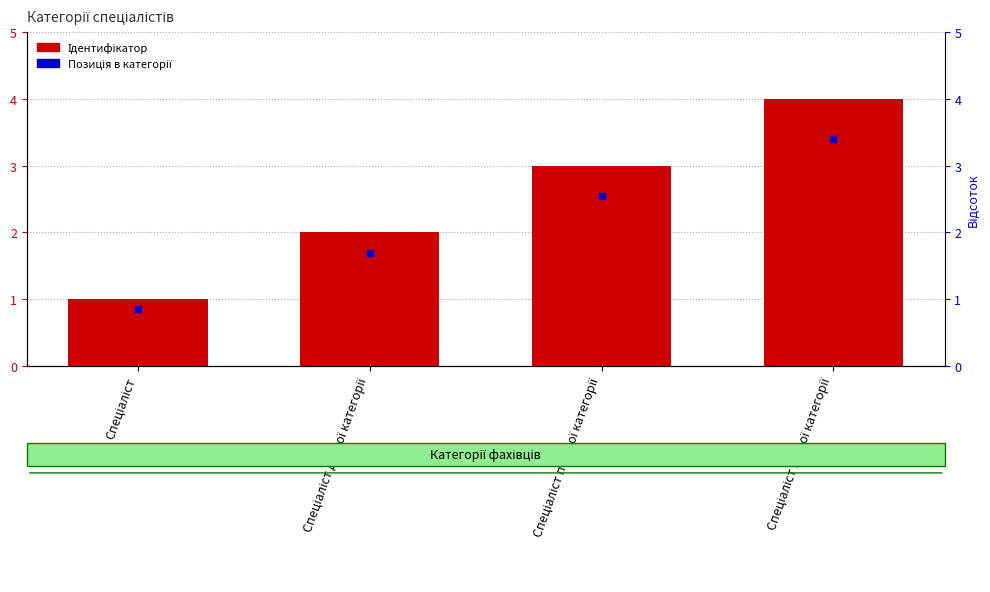

Is the value of Ідентифікатор at Спеціаліст greater than the value of Позиція в категорії at Спеціаліст вищої категорії?

No